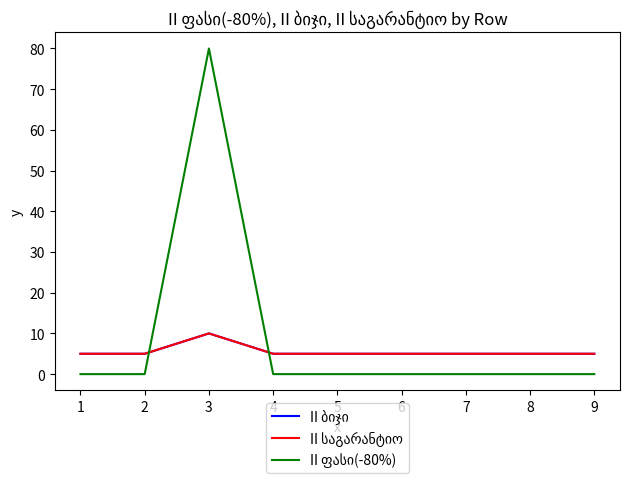

How many II ბიჯი values are between 5 and 6?

8